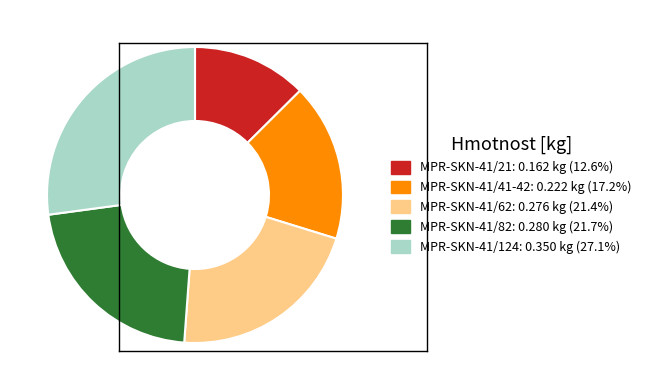

How many slices are in this pie chart?

5